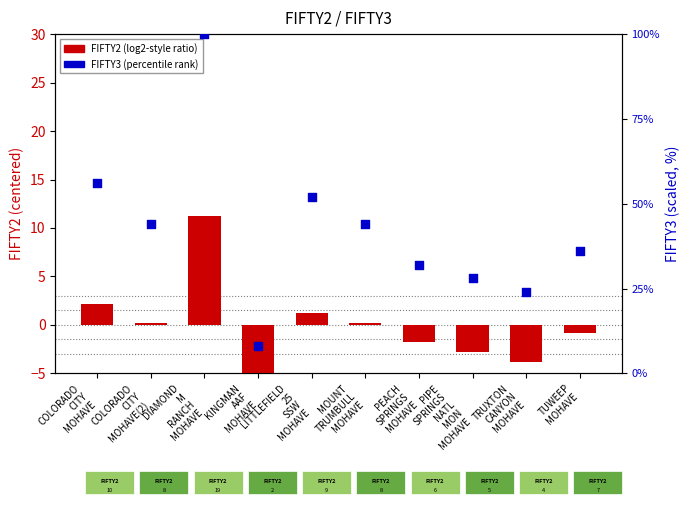

Is the value of FIFTY2 (centered) at LITTLEFIELD
25
SSW
MOHAVE greater than the value of FIFTY3 (scaled) at TRUXTON
CANYON
MOHAVE?

No